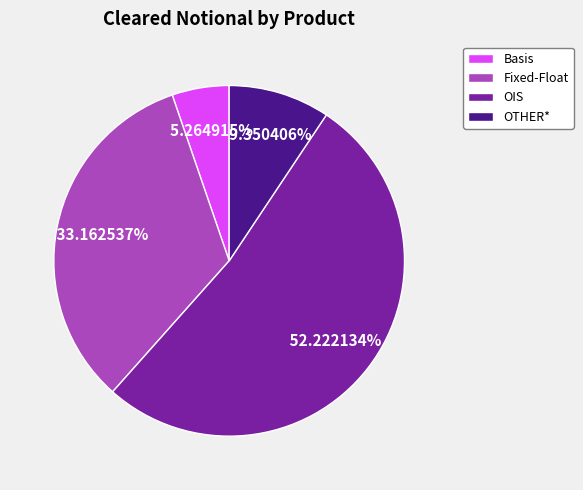

The Basis slice represents 1% of the pie. True or false?

False